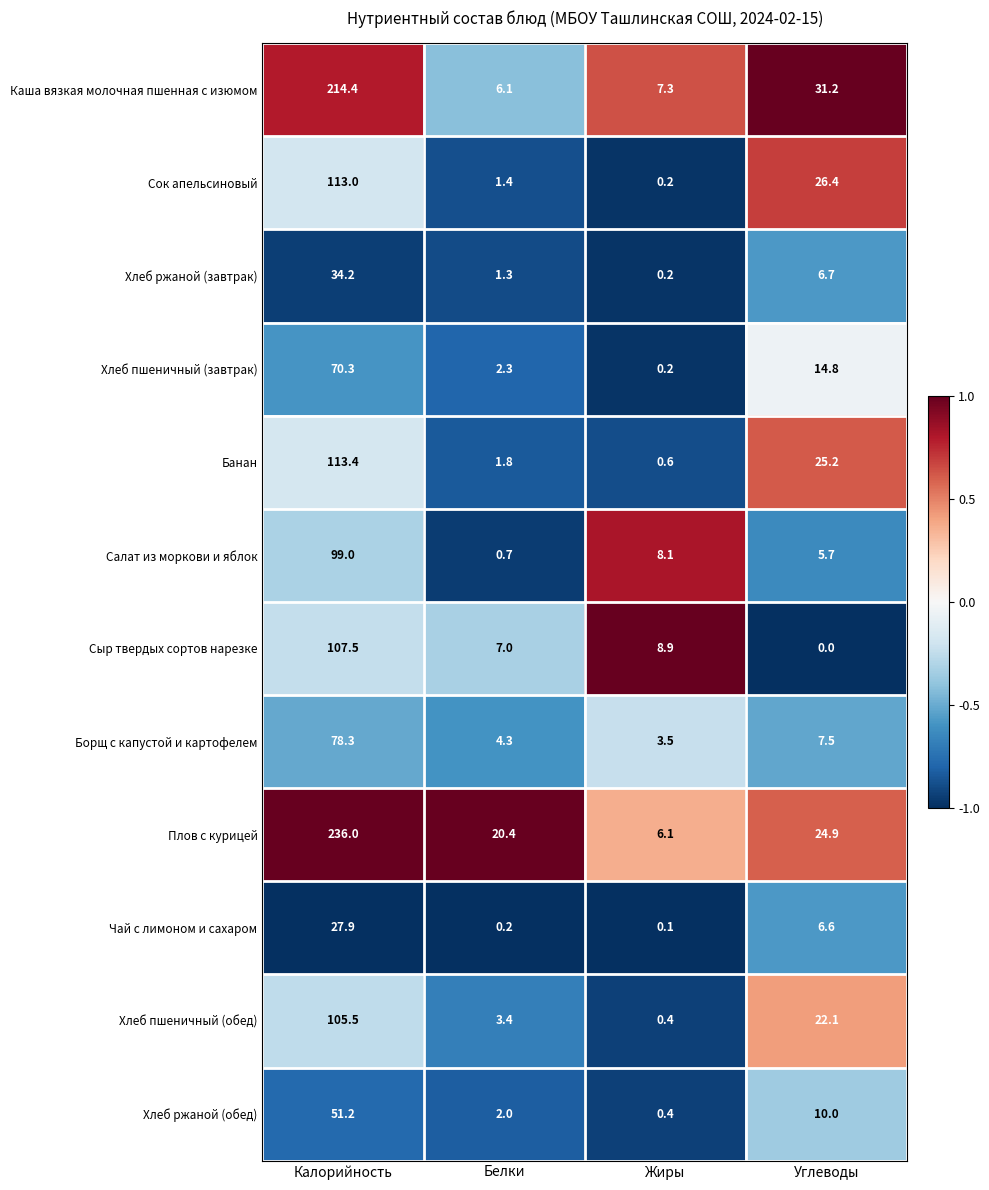

True or false: Чай с лимоном и сахаром has a value of 6.6 at Углеводы.

True